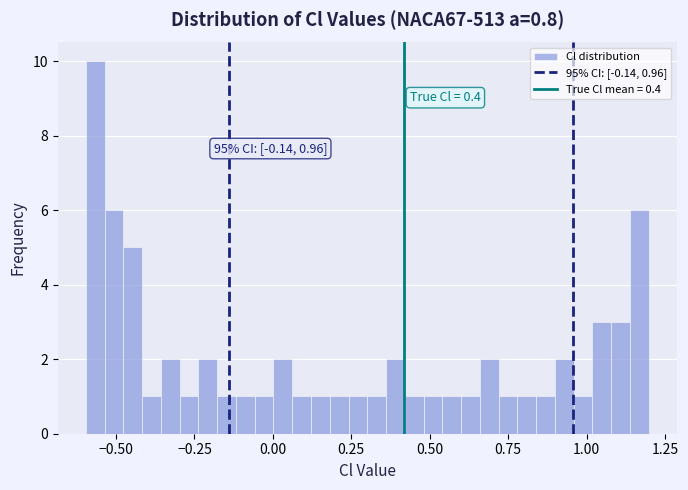

Around what value on the x-axis is the tallest bar? Give the approximate position of its centre, as read against the axis.

-0.55